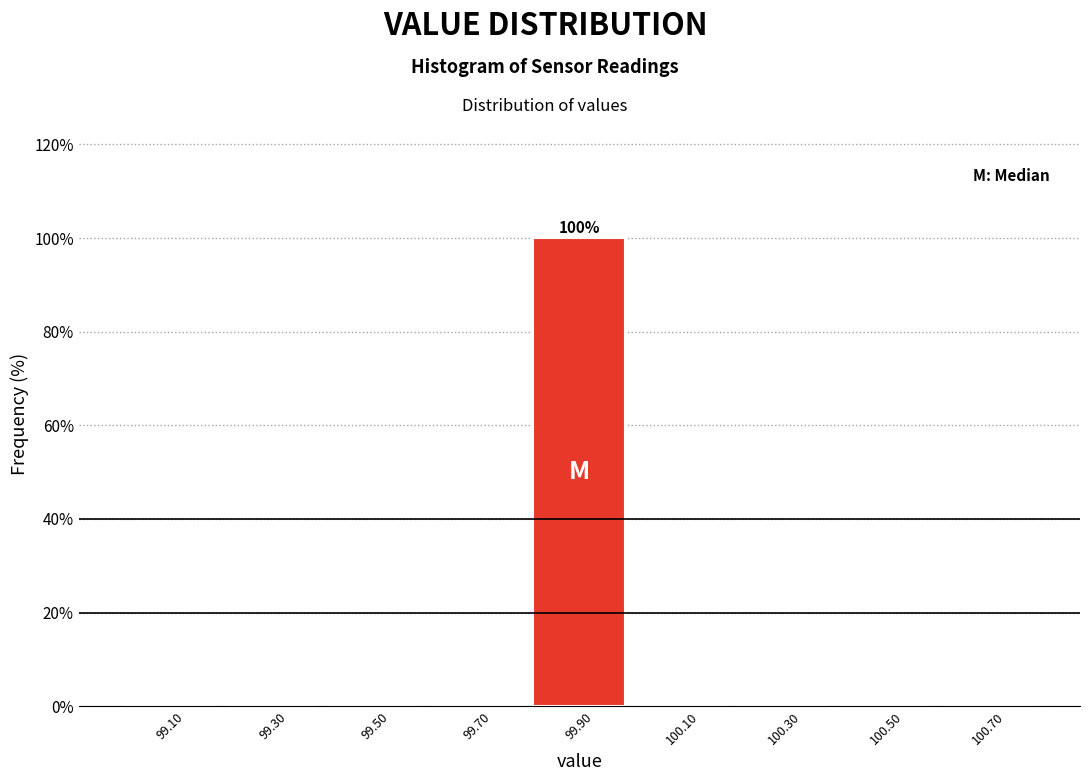

Which range on the x-axis has the tallest bar?

99.8 to 100.0